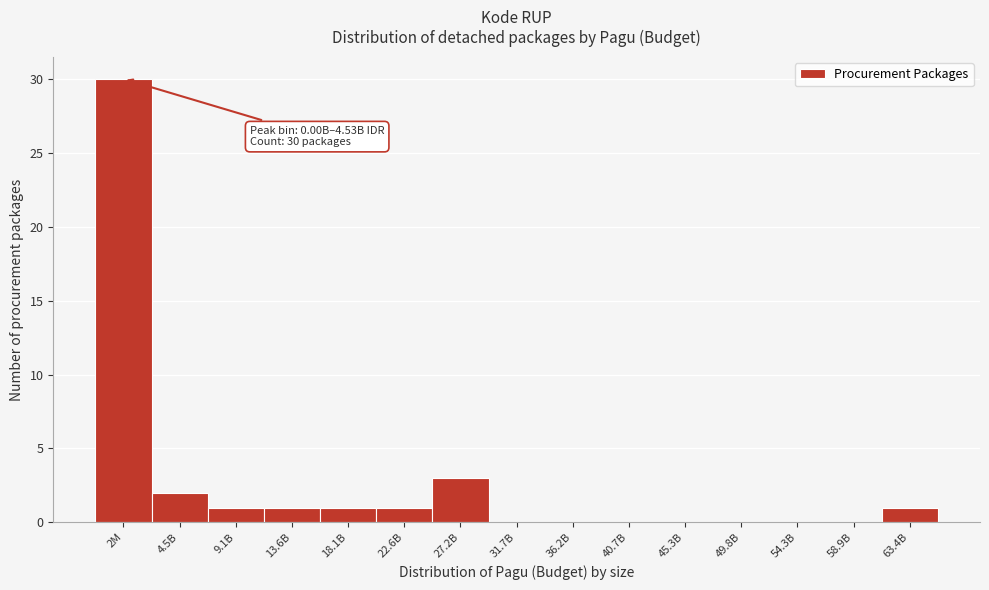

Reading left to right, list all the values displayed in this chart.

2M=30	4.5B=2	9.1B=1	13.6B=1	18.1B=1	22.6B=1	27.2B=3	31.7B=0	36.2B=0	40.7B=0	45.3B=0	49.8B=0	54.3B=0	58.9B=0	63.4B=1